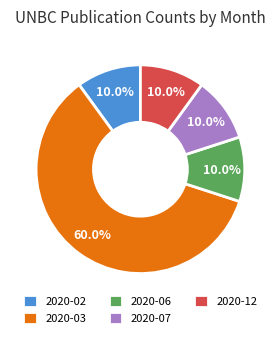

What is the majority slice?

2020-03